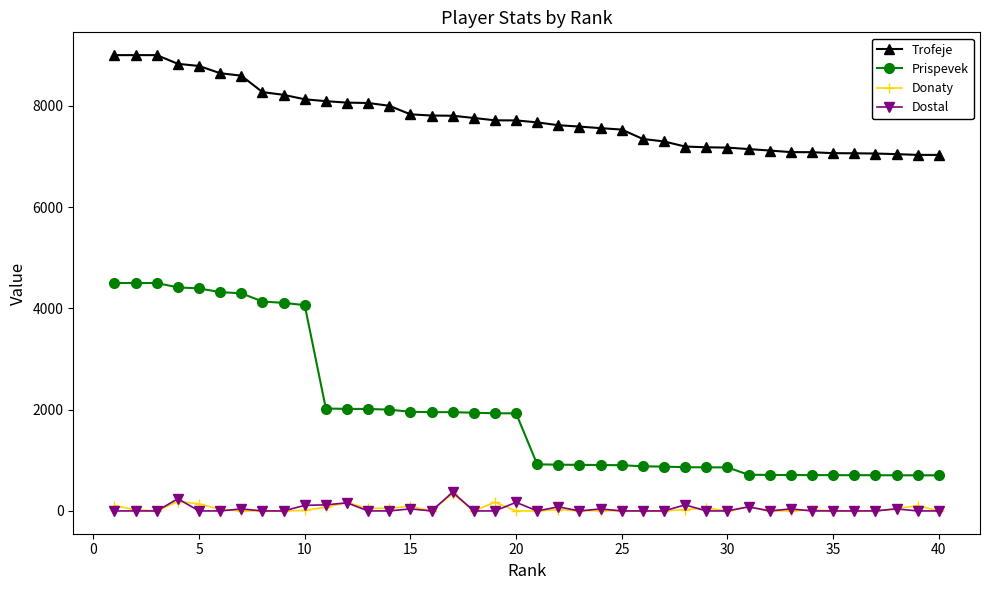

Count the number of data series in this chart.

4